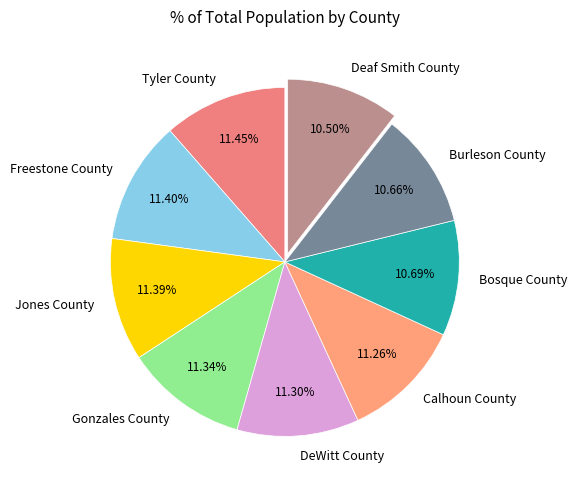

How much of the chart is everything except Deaf Smith County?

89.5%